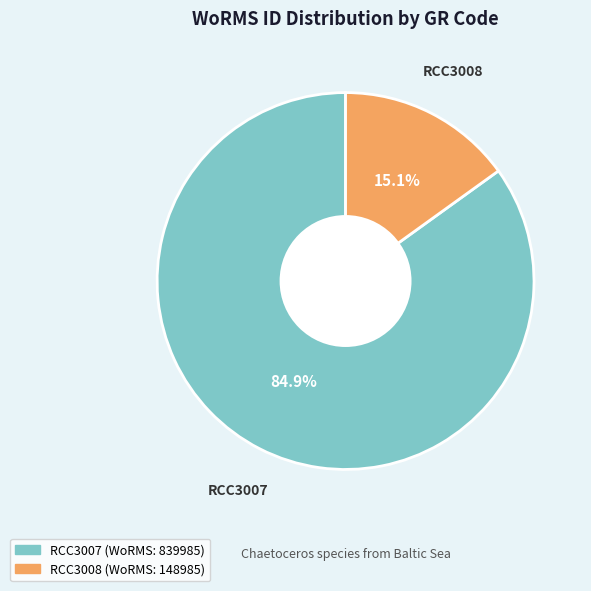

How many slices are in this pie chart?

2